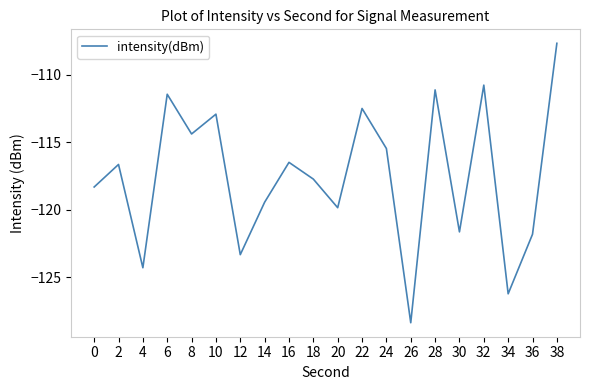

What is the average value?

-117.5